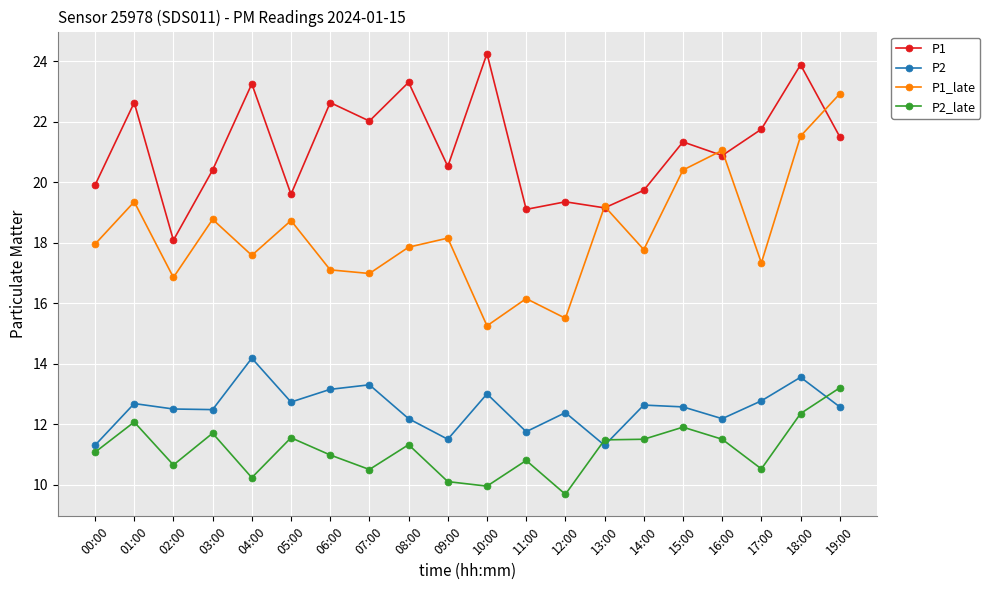

What is the spread (max minus min) of values at 00:00?

8.8